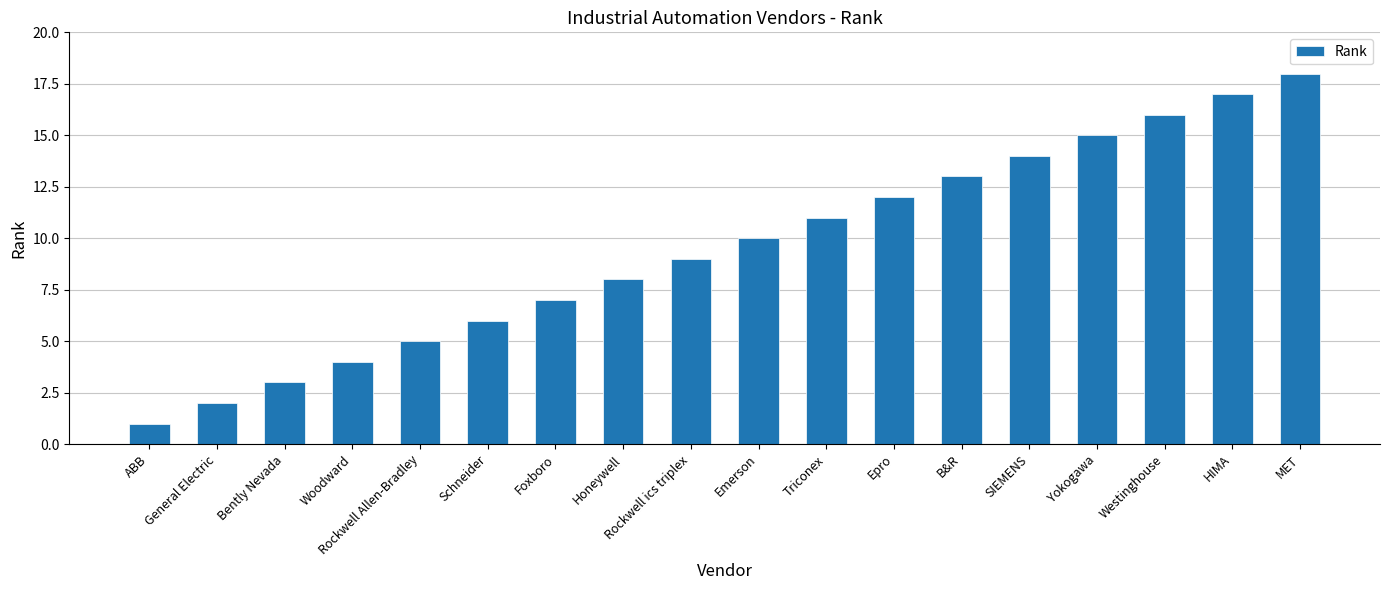

What is the ratio of the value at Emerson to the value at Epro?

0.8